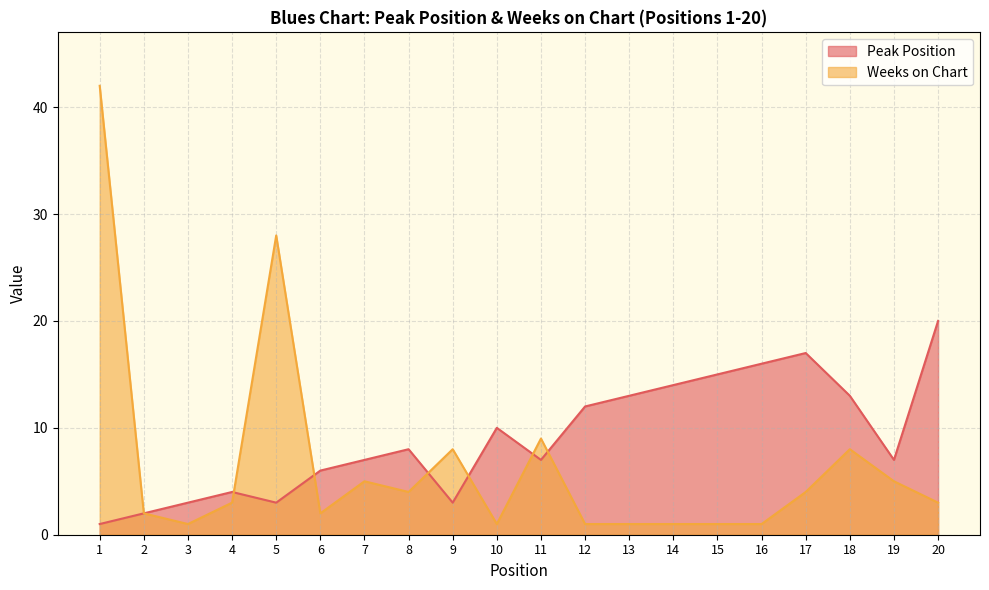

What is the total value across all series at 2?

4